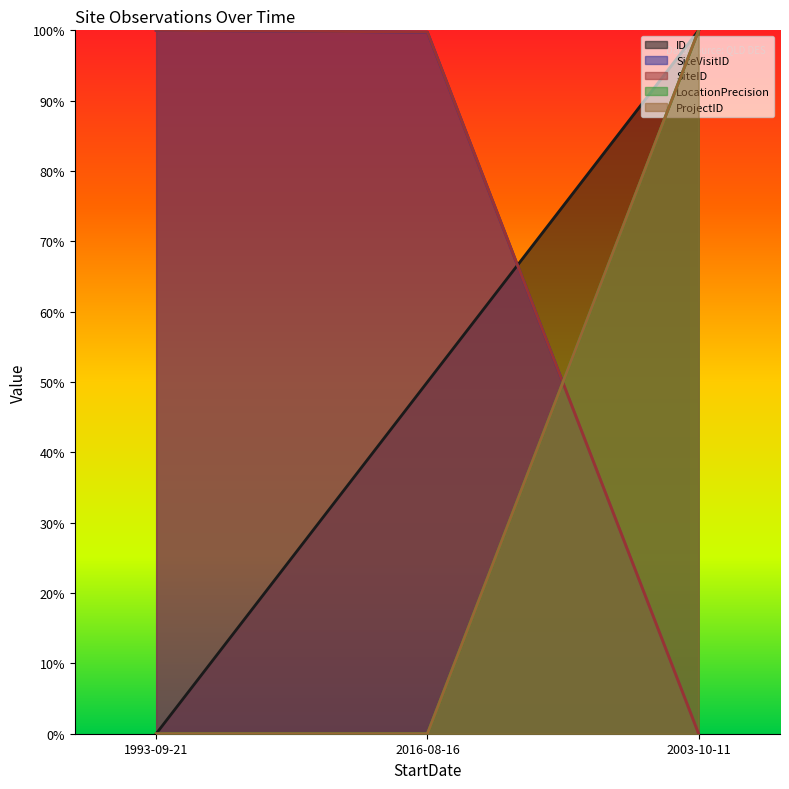

How many lines are shown in the chart?

5